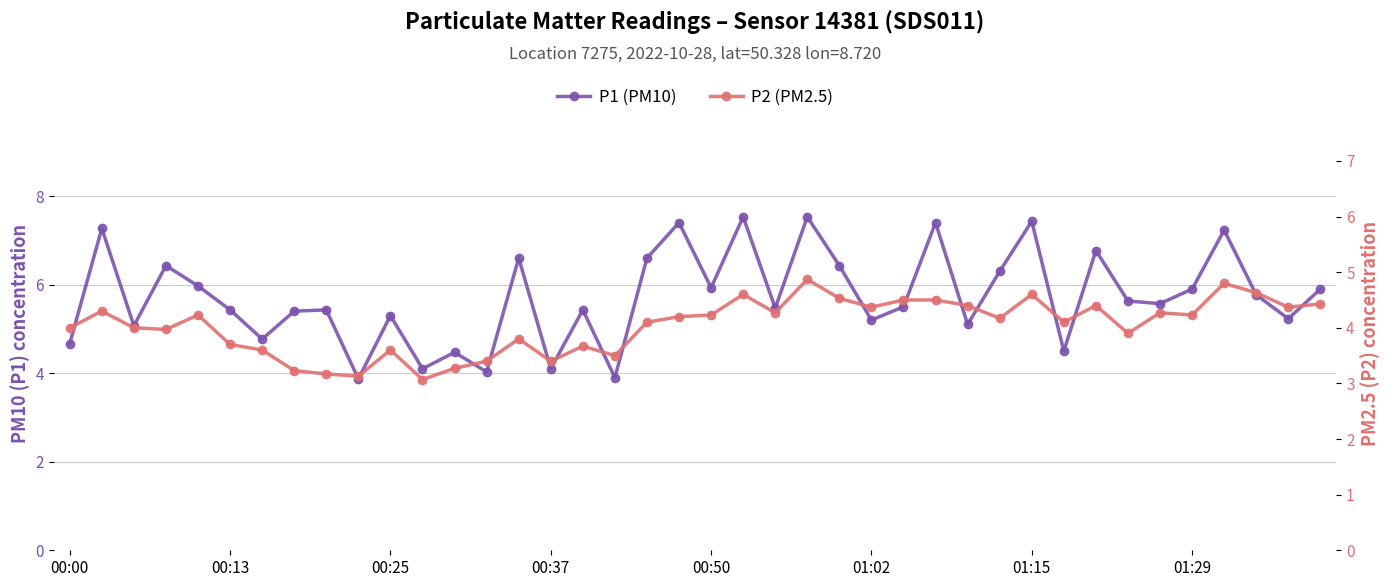

True or false: P1 (PM10) has more than 1 interior local peaks.

True